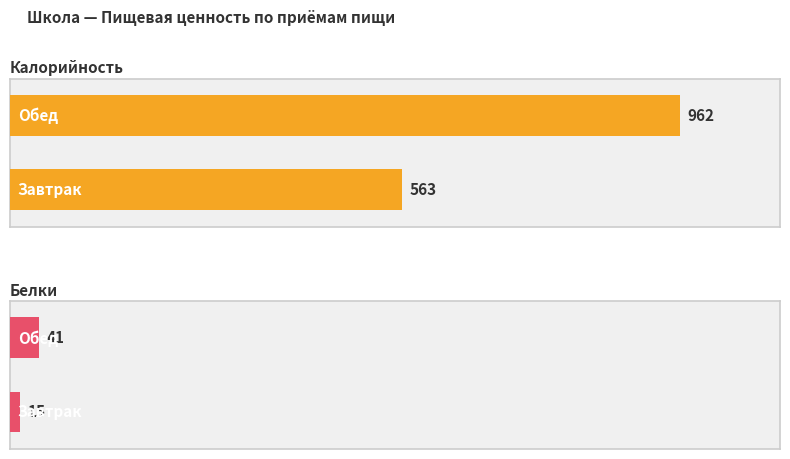

Rank the series by their average value, from highest to lowest.

Калорийность, Белки